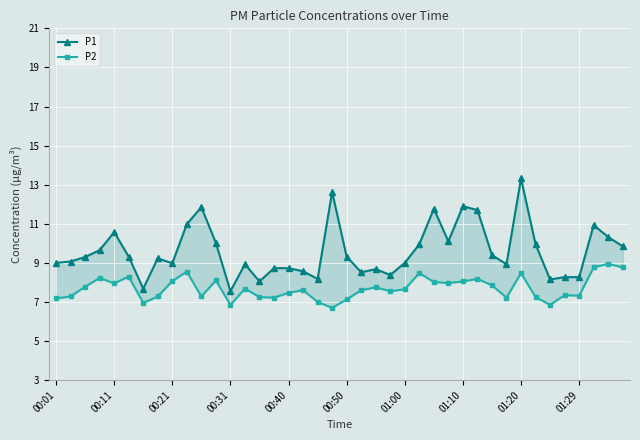

In P1, how many points are higher than both neighbors (excluding endpoints)?

10